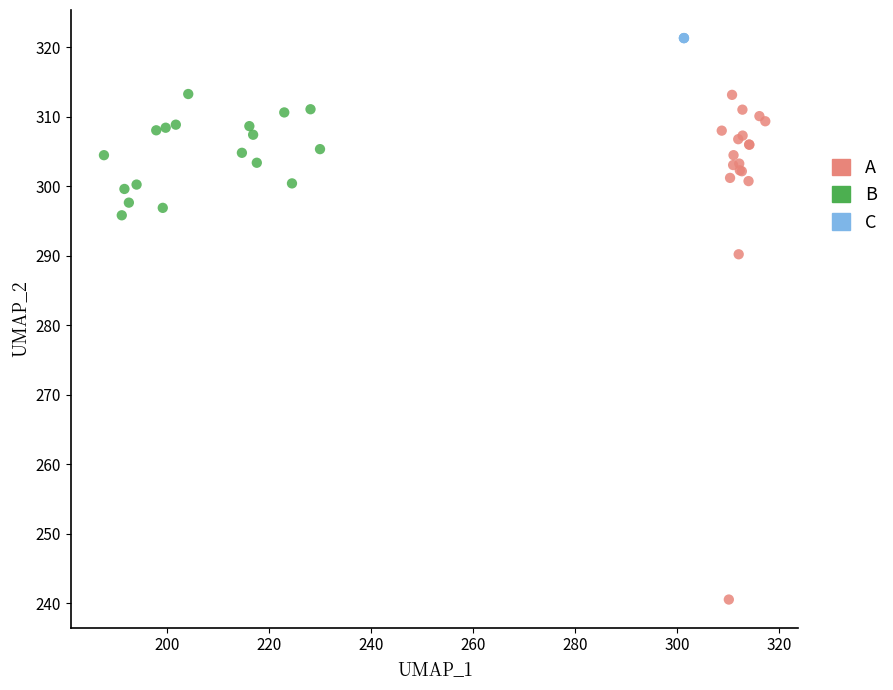

Which series reaches the maximum Y coordinate?

C